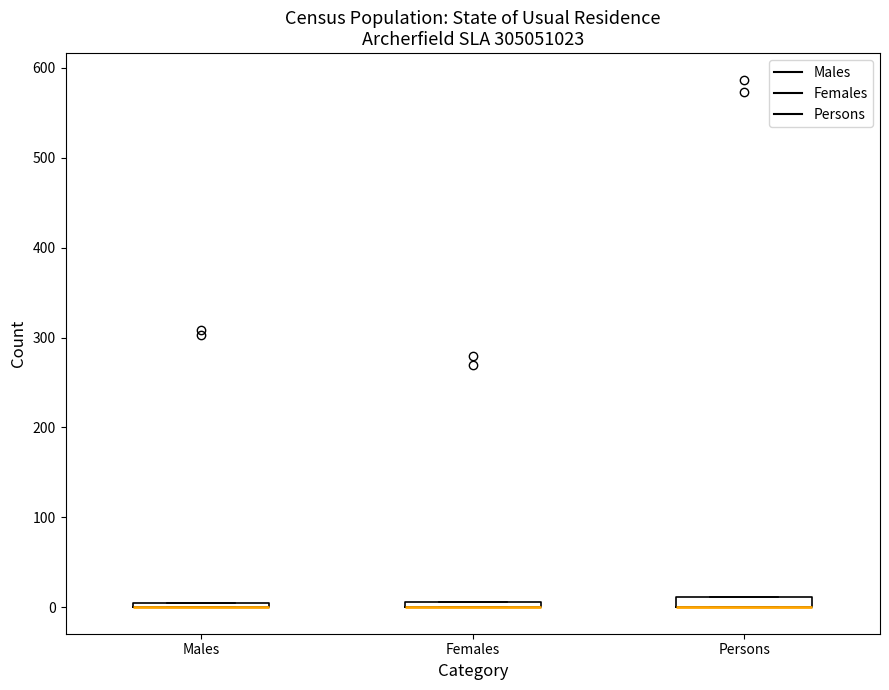

Where is the lower edge of the box for Males on the y-axis? The values are not printed on the chart, so give them approximately, as read against the axis.

0